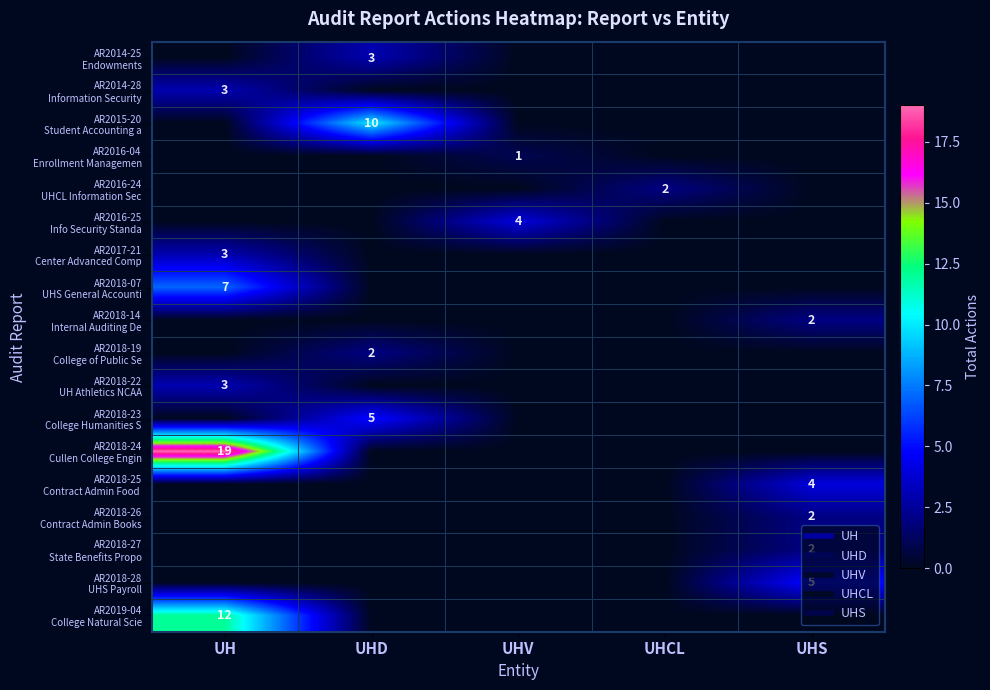

How many AR2015-20 Student Accounting a values are between 0 and 1?

4